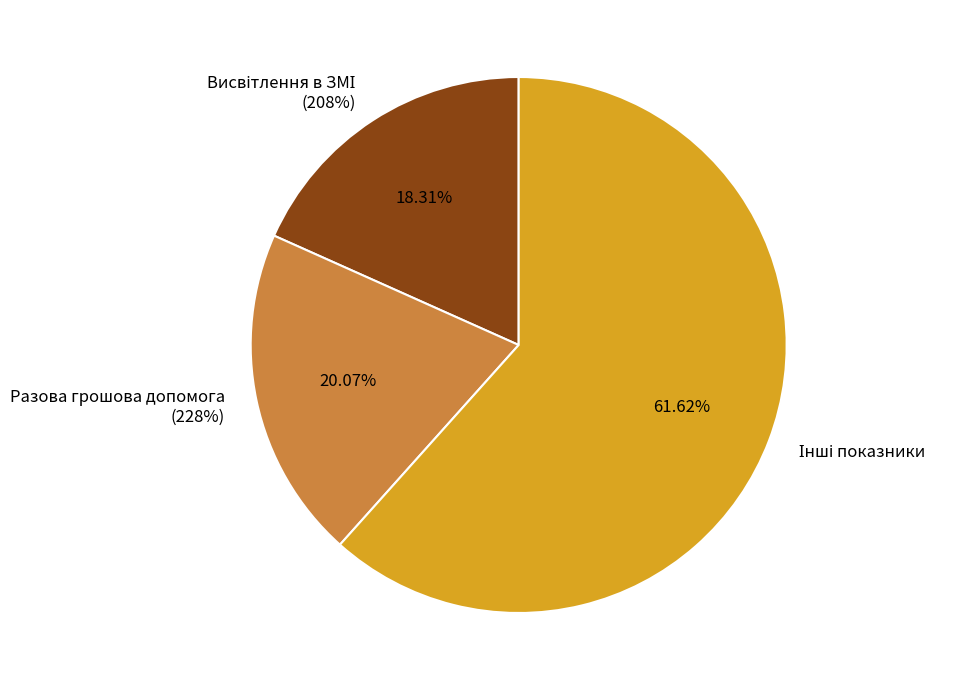

Does Висвітлення в регіональних та місцевих ЗМІ account for over 50% of the chart?

No